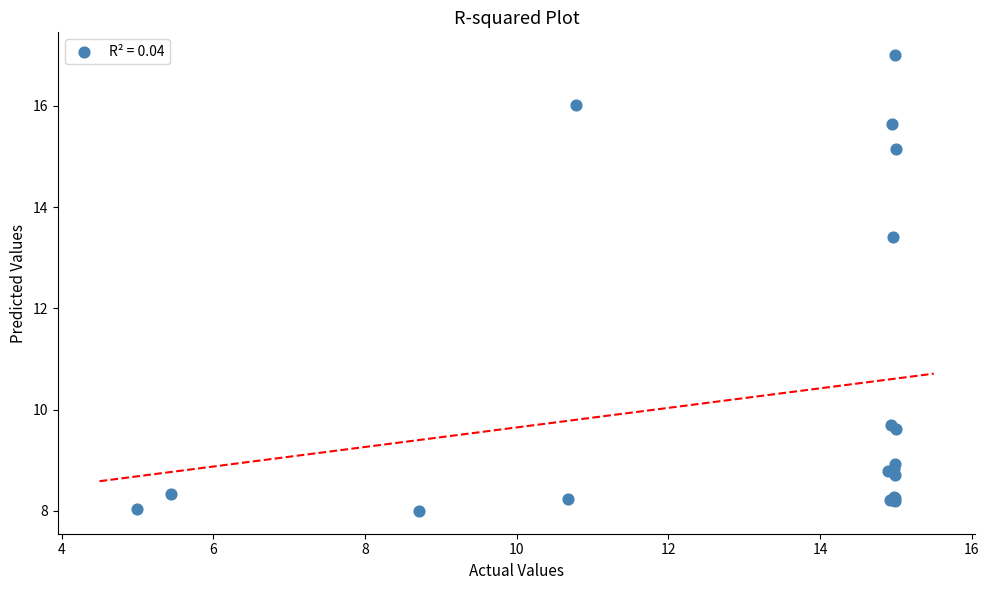

What Y value in the scatter plot is closest to 12?

13.4